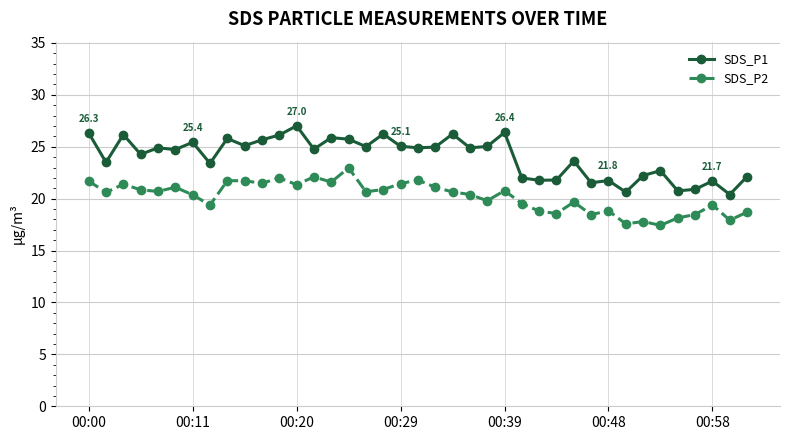

True or false: SDS_P1 and SDS_P2 cross at least once.

False